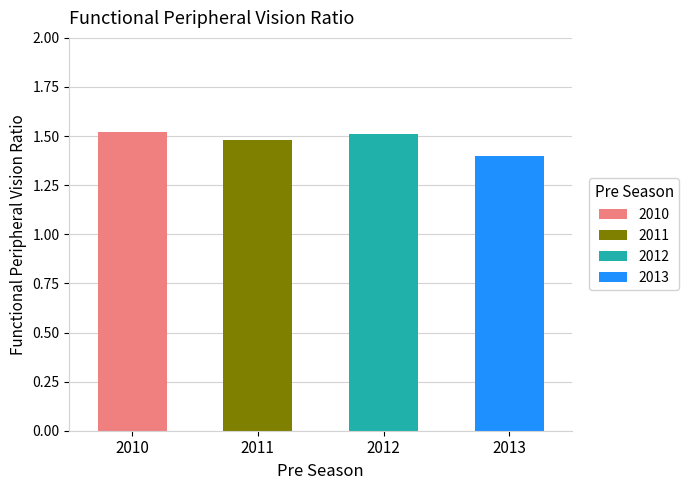

What is the greatest value displayed?

1.5